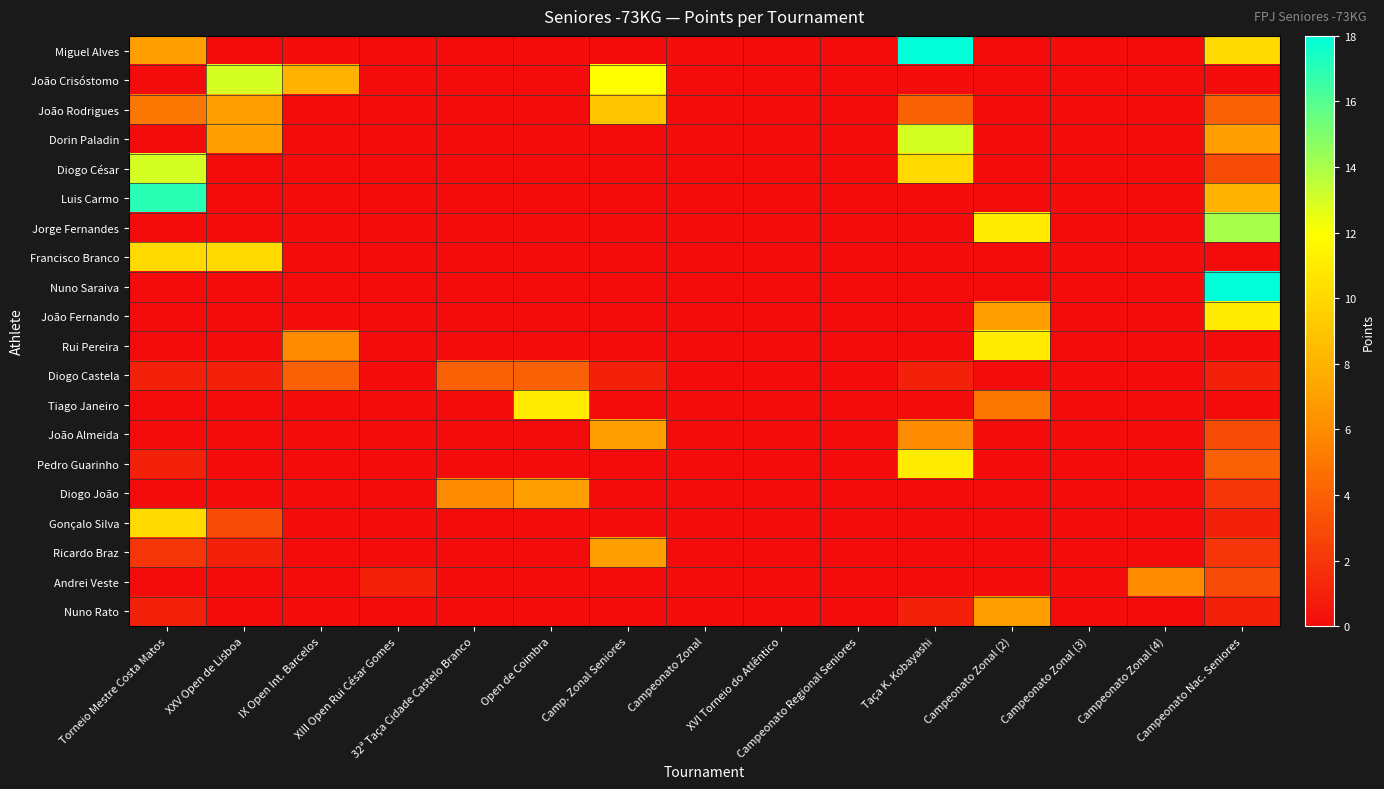

Reading left to right, what are all the values shown in this chart?

Miguel Alves: Torneio Mestre Costa Matos=7	XXV Open de Lisboa=0	IX Open Int. Barcelos=0	XIII Open Rui César Gomes=0	32ª Taça Cidade Castelo Branco=0	Open de Coimbra=0	Camp. Zonal Seniores=0	Campeonato Zonal=0	XVI Torneio do Atlêntico=0	Campeonato Regional Seniores=0	Taça K. Kobayashi=18	Campeonato Zonal (2)=0	Campeonato Zonal (3)=0	Campeonato Zonal (4)=0	Campeonato Nac. Seniores=10
João Crisóstomo: Torneio Mestre Costa Matos=0	XXV Open de Lisboa=13	IX Open Int. Barcelos=8	XIII Open Rui César Gomes=0	32ª Taça Cidade Castelo Branco=0	Open de Coimbra=0	Camp. Zonal Seniores=12	Campeonato Zonal=0	XVI Torneio do Atlêntico=0	Campeonato Regional Seniores=0	Taça K. Kobayashi=0	Campeonato Zonal (2)=0	Campeonato Zonal (3)=0	Campeonato Zonal (4)=0	Campeonato Nac. Seniores=0
João Rodrigues: Torneio Mestre Costa Matos=5	XXV Open de Lisboa=7	IX Open Int. Barcelos=0	XIII Open Rui César Gomes=0	32ª Taça Cidade Castelo Branco=0	Open de Coimbra=0	Camp. Zonal Seniores=9	Campeonato Zonal=0	XVI Torneio do Atlêntico=0	Campeonato Regional Seniores=0	Taça K. Kobayashi=4	Campeonato Zonal (2)=0	Campeonato Zonal (3)=0	Campeonato Zonal (4)=0	Campeonato Nac. Seniores=4
Dorin Paladin: Torneio Mestre Costa Matos=0	XXV Open de Lisboa=7	IX Open Int. Barcelos=0	XIII Open Rui César Gomes=0	32ª Taça Cidade Castelo Branco=0	Open de Coimbra=0	Camp. Zonal Seniores=0	Campeonato Zonal=0	XVI Torneio do Atlêntico=0	Campeonato Regional Seniores=0	Taça K. Kobayashi=13	Campeonato Zonal (2)=0	Campeonato Zonal (3)=0	Campeonato Zonal (4)=0	Campeonato Nac. Seniores=7
Diogo César: Torneio Mestre Costa Matos=13	XXV Open de Lisboa=0	IX Open Int. Barcelos=0	XIII Open Rui César Gomes=0	32ª Taça Cidade Castelo Branco=0	Open de Coimbra=0	Camp. Zonal Seniores=0	Campeonato Zonal=0	XVI Torneio do Atlêntico=0	Campeonato Regional Seniores=0	Taça K. Kobayashi=10	Campeonato Zonal (2)=0	Campeonato Zonal (3)=0	Campeonato Zonal (4)=0	Campeonato Nac. Seniores=3
Luis Carmo: Torneio Mestre Costa Matos=17	XXV Open de Lisboa=0	IX Open Int. Barcelos=0	XIII Open Rui César Gomes=0	32ª Taça Cidade Castelo Branco=0	Open de Coimbra=0	Camp. Zonal Seniores=0	Campeonato Zonal=0	XVI Torneio do Atlêntico=0	Campeonato Regional Seniores=0	Taça K. Kobayashi=0	Campeonato Zonal (2)=0	Campeonato Zonal (3)=0	Campeonato Zonal (4)=0	Campeonato Nac. Seniores=8
Jorge Fernandes: Torneio Mestre Costa Matos=0	XXV Open de Lisboa=0	IX Open Int. Barcelos=0	XIII Open Rui César Gomes=0	32ª Taça Cidade Castelo Branco=0	Open de Coimbra=0	Camp. Zonal Seniores=0	Campeonato Zonal=0	XVI Torneio do Atlêntico=0	Campeonato Regional Seniores=0	Taça K. Kobayashi=0	Campeonato Zonal (2)=11	Campeonato Zonal (3)=0	Campeonato Zonal (4)=0	Campeonato Nac. Seniores=14
Francisco Branco: Torneio Mestre Costa Matos=10	XXV Open de Lisboa=10	IX Open Int. Barcelos=0	XIII Open Rui César Gomes=0	32ª Taça Cidade Castelo Branco=0	Open de Coimbra=0	Camp. Zonal Seniores=0	Campeonato Zonal=0	XVI Torneio do Atlêntico=0	Campeonato Regional Seniores=0	Taça K. Kobayashi=0	Campeonato Zonal (2)=0	Campeonato Zonal (3)=0	Campeonato Zonal (4)=0	Campeonato Nac. Seniores=0
Nuno Saraiva: Torneio Mestre Costa Matos=0	XXV Open de Lisboa=0	IX Open Int. Barcelos=0	XIII Open Rui César Gomes=0	32ª Taça Cidade Castelo Branco=0	Open de Coimbra=0	Camp. Zonal Seniores=0	Campeonato Zonal=0	XVI Torneio do Atlêntico=0	Campeonato Regional Seniores=0	Taça K. Kobayashi=0	Campeonato Zonal (2)=0	Campeonato Zonal (3)=0	Campeonato Zonal (4)=0	Campeonato Nac. Seniores=18
João Fernando: Torneio Mestre Costa Matos=0	XXV Open de Lisboa=0	IX Open Int. Barcelos=0	XIII Open Rui César Gomes=0	32ª Taça Cidade Castelo Branco=0	Open de Coimbra=0	Camp. Zonal Seniores=0	Campeonato Zonal=0	XVI Torneio do Atlêntico=0	Campeonato Regional Seniores=0	Taça K. Kobayashi=0	Campeonato Zonal (2)=7	Campeonato Zonal (3)=0	Campeonato Zonal (4)=0	Campeonato Nac. Seniores=11
Rui Pereira: Torneio Mestre Costa Matos=0	XXV Open de Lisboa=0	IX Open Int. Barcelos=6	XIII Open Rui César Gomes=0	32ª Taça Cidade Castelo Branco=0	Open de Coimbra=0	Camp. Zonal Seniores=0	Campeonato Zonal=0	XVI Torneio do Atlêntico=0	Campeonato Regional Seniores=0	Taça K. Kobayashi=0	Campeonato Zonal (2)=11	Campeonato Zonal (3)=0	Campeonato Zonal (4)=0	Campeonato Nac. Seniores=0
Diogo Castela: Torneio Mestre Costa Matos=1	XXV Open de Lisboa=1	IX Open Int. Barcelos=4	XIII Open Rui César Gomes=0	32ª Taça Cidade Castelo Branco=4	Open de Coimbra=4	Camp. Zonal Seniores=1	Campeonato Zonal=0	XVI Torneio do Atlêntico=0	Campeonato Regional Seniores=0	Taça K. Kobayashi=1	Campeonato Zonal (2)=0	Campeonato Zonal (3)=0	Campeonato Zonal (4)=0	Campeonato Nac. Seniores=1
Tiago Janeiro: Torneio Mestre Costa Matos=0	XXV Open de Lisboa=0	IX Open Int. Barcelos=0	XIII Open Rui César Gomes=0	32ª Taça Cidade Castelo Branco=0	Open de Coimbra=11	Camp. Zonal Seniores=0	Campeonato Zonal=0	XVI Torneio do Atlêntico=0	Campeonato Regional Seniores=0	Taça K. Kobayashi=0	Campeonato Zonal (2)=5	Campeonato Zonal (3)=0	Campeonato Zonal (4)=0	Campeonato Nac. Seniores=0
João Almeida: Torneio Mestre Costa Matos=0	XXV Open de Lisboa=0	IX Open Int. Barcelos=0	XIII Open Rui César Gomes=0	32ª Taça Cidade Castelo Branco=0	Open de Coimbra=0	Camp. Zonal Seniores=7	Campeonato Zonal=0	XVI Torneio do Atlêntico=0	Campeonato Regional Seniores=0	Taça K. Kobayashi=6	Campeonato Zonal (2)=0	Campeonato Zonal (3)=0	Campeonato Zonal (4)=0	Campeonato Nac. Seniores=3
Pedro Guarinho: Torneio Mestre Costa Matos=1	XXV Open de Lisboa=0	IX Open Int. Barcelos=0	XIII Open Rui César Gomes=0	32ª Taça Cidade Castelo Branco=0	Open de Coimbra=0	Camp. Zonal Seniores=0	Campeonato Zonal=0	XVI Torneio do Atlêntico=0	Campeonato Regional Seniores=0	Taça K. Kobayashi=11	Campeonato Zonal (2)=0	Campeonato Zonal (3)=0	Campeonato Zonal (4)=0	Campeonato Nac. Seniores=4
Diogo João: Torneio Mestre Costa Matos=0	XXV Open de Lisboa=0	IX Open Int. Barcelos=0	XIII Open Rui César Gomes=0	32ª Taça Cidade Castelo Branco=6	Open de Coimbra=7	Camp. Zonal Seniores=0	Campeonato Zonal=0	XVI Torneio do Atlêntico=0	Campeonato Regional Seniores=0	Taça K. Kobayashi=0	Campeonato Zonal (2)=0	Campeonato Zonal (3)=0	Campeonato Zonal (4)=0	Campeonato Nac. Seniores=2
Gonçalo Silva: Torneio Mestre Costa Matos=10	XXV Open de Lisboa=3	IX Open Int. Barcelos=0	XIII Open Rui César Gomes=0	32ª Taça Cidade Castelo Branco=0	Open de Coimbra=0	Camp. Zonal Seniores=0	Campeonato Zonal=0	XVI Torneio do Atlêntico=0	Campeonato Regional Seniores=0	Taça K. Kobayashi=0	Campeonato Zonal (2)=0	Campeonato Zonal (3)=0	Campeonato Zonal (4)=0	Campeonato Nac. Seniores=1
Ricardo Braz: Torneio Mestre Costa Matos=2	XXV Open de Lisboa=1	IX Open Int. Barcelos=0	XIII Open Rui César Gomes=0	32ª Taça Cidade Castelo Branco=0	Open de Coimbra=0	Camp. Zonal Seniores=7	Campeonato Zonal=0	XVI Torneio do Atlêntico=0	Campeonato Regional Seniores=0	Taça K. Kobayashi=0	Campeonato Zonal (2)=0	Campeonato Zonal (3)=0	Campeonato Zonal (4)=0	Campeonato Nac. Seniores=2
Andrei Veste: Torneio Mestre Costa Matos=0	XXV Open de Lisboa=0	IX Open Int. Barcelos=0	XIII Open Rui César Gomes=1	32ª Taça Cidade Castelo Branco=0	Open de Coimbra=0	Camp. Zonal Seniores=0	Campeonato Zonal=0	XVI Torneio do Atlêntico=0	Campeonato Regional Seniores=0	Taça K. Kobayashi=0	Campeonato Zonal (2)=0	Campeonato Zonal (3)=0	Campeonato Zonal (4)=6	Campeonato Nac. Seniores=3
Nuno Rato: Torneio Mestre Costa Matos=1	XXV Open de Lisboa=0	IX Open Int. Barcelos=0	XIII Open Rui César Gomes=0	32ª Taça Cidade Castelo Branco=0	Open de Coimbra=0	Camp. Zonal Seniores=0	Campeonato Zonal=0	XVI Torneio do Atlêntico=0	Campeonato Regional Seniores=0	Taça K. Kobayashi=1	Campeonato Zonal (2)=7	Campeonato Zonal (3)=0	Campeonato Zonal (4)=0	Campeonato Nac. Seniores=1